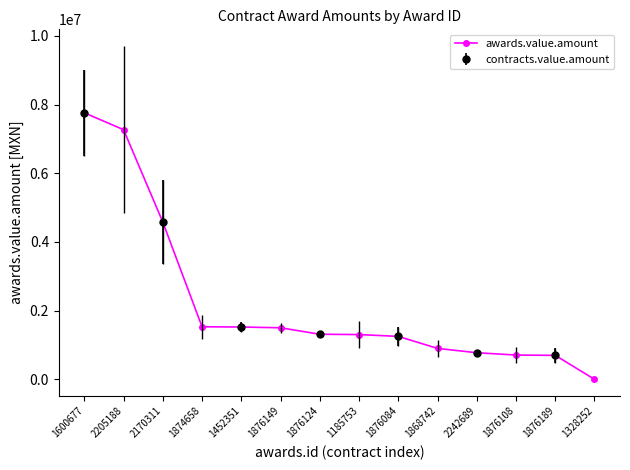

What is the label of the 5th point from the right?

1868742